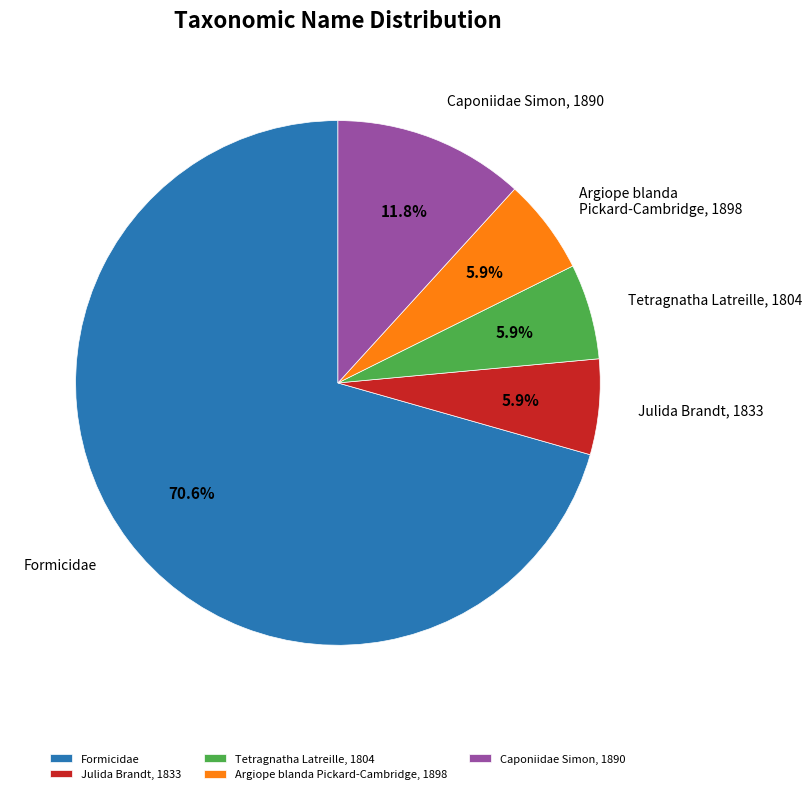

Count the number of slices in the pie.

5